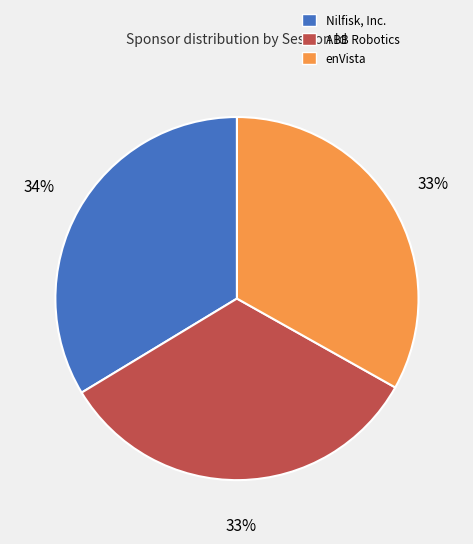

Is there any slice that represents more than half of the pie?

No